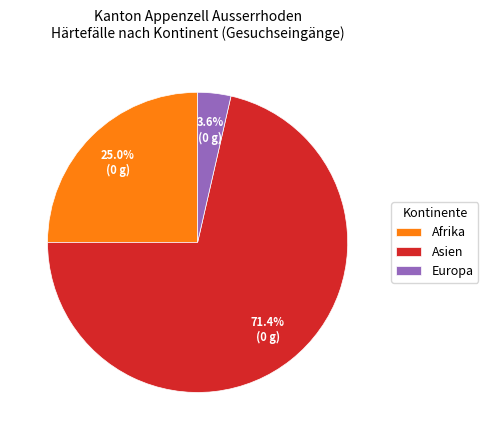

The Asien slice represents 80% of the pie. True or false?

False